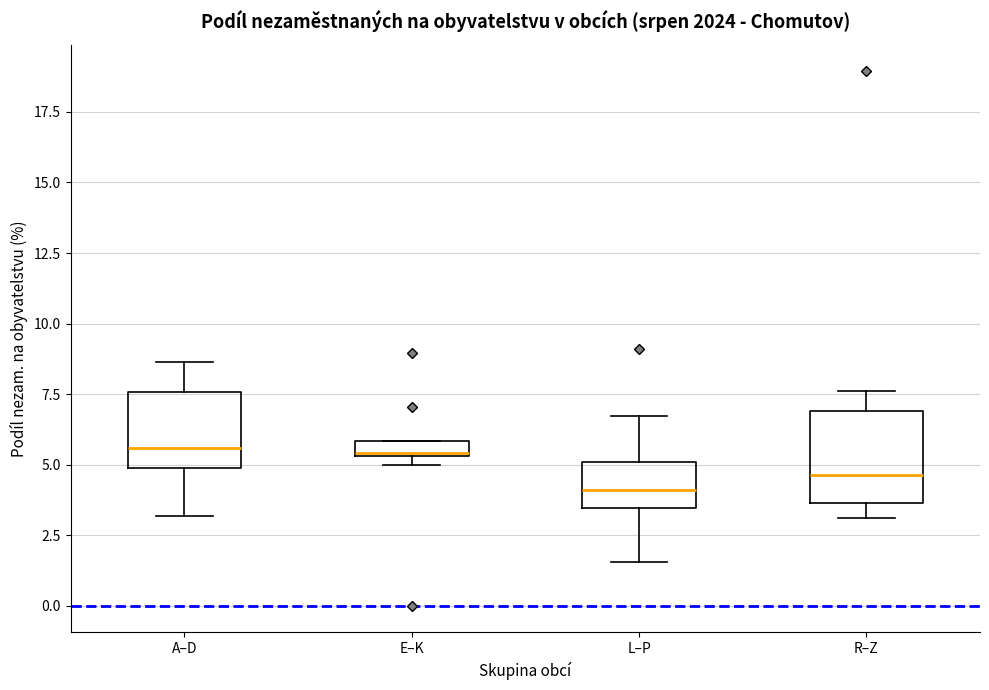

Where is the upper edge of the box for E–K on the y-axis? The values are not printed on the chart, so give them approximately, as read against the axis.

6.0